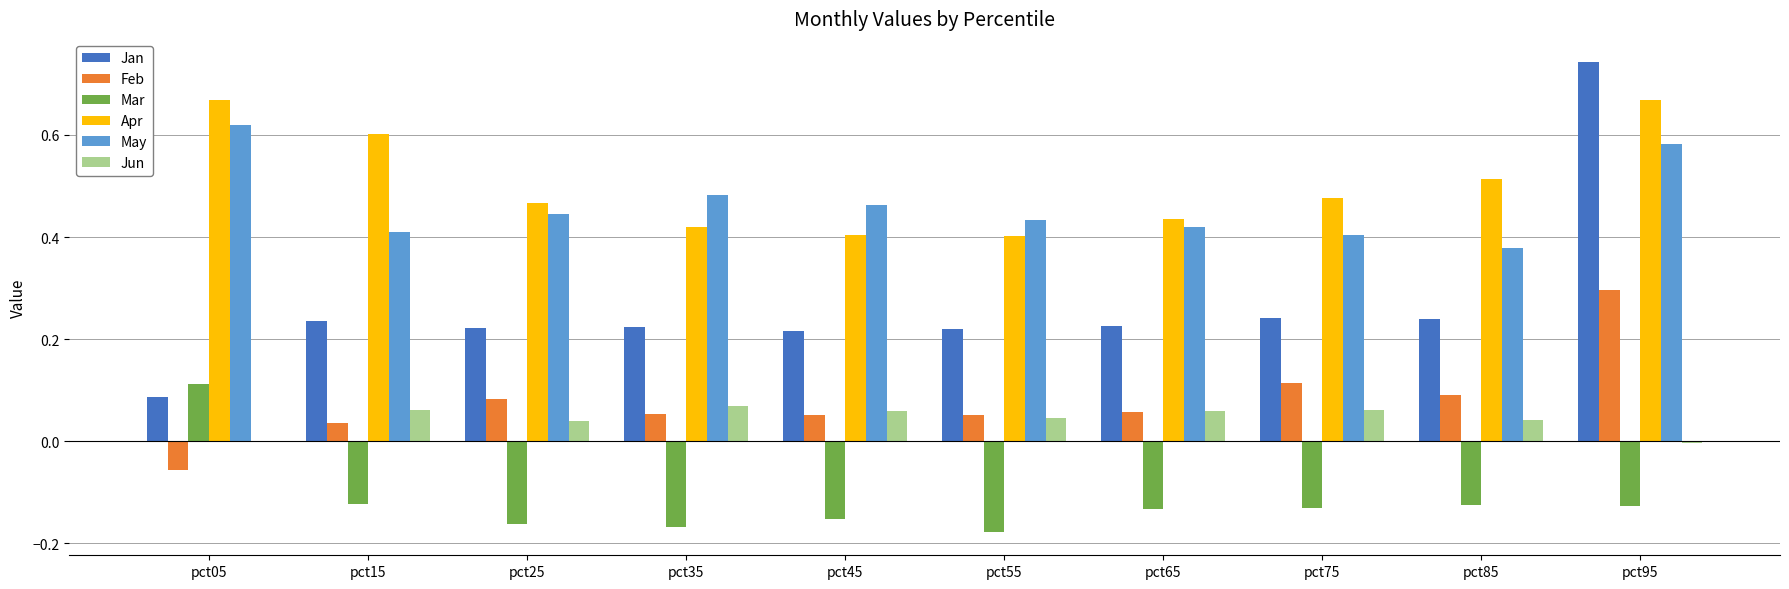

At which category does the chart reach its peak across all series?

pct95